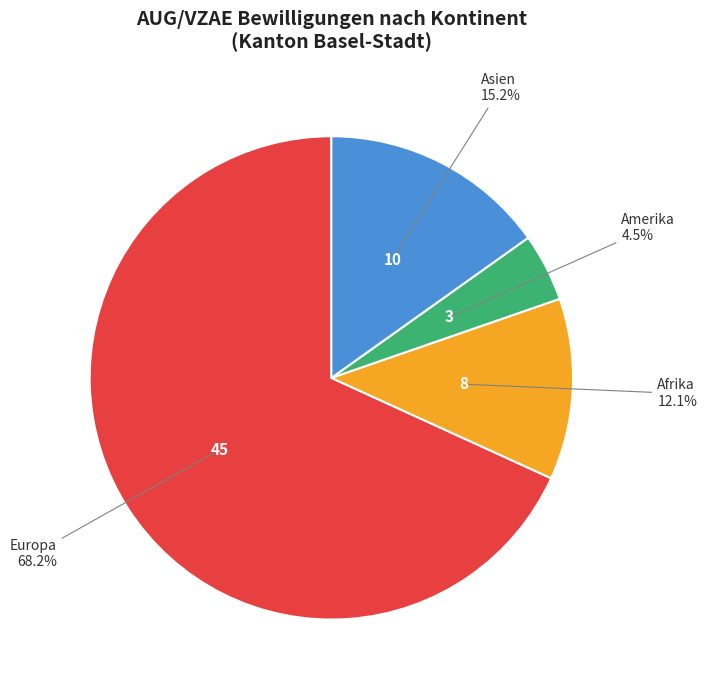

How many slices are in this pie chart?

4